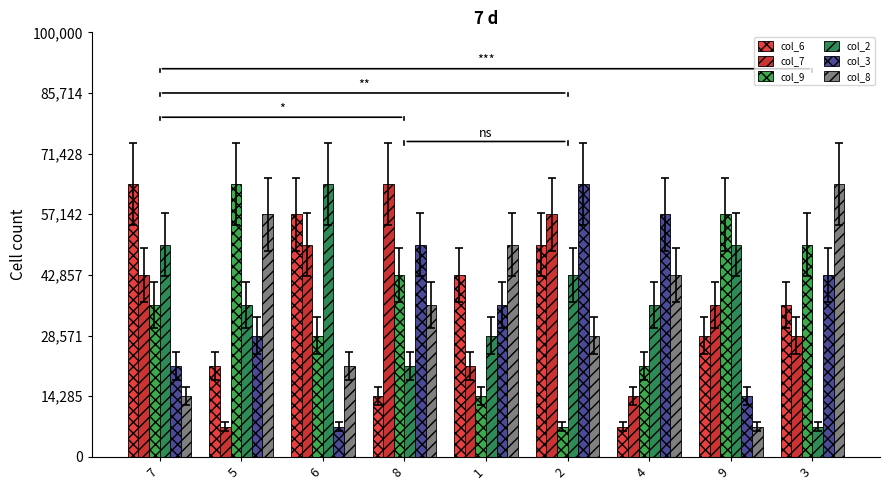

At which label does col_8 reach its minimum?

9